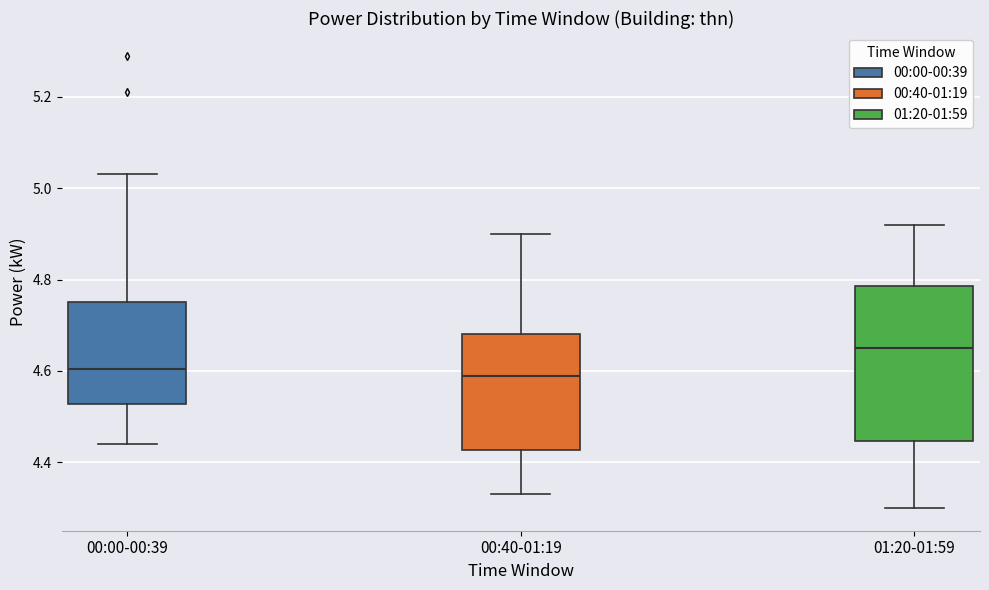

Reading left to right, read every box against the y-axis: the position of its median line, the range the box covers, and the ends of its whiskers. The values are not printed on the chart, so give them approximately, as read against the axis.

00:00-00:39: median 4.60, box 4.52 to 4.76, whiskers 4.44 to 5.04
00:40-01:19: median 4.60, box 4.42 to 4.68, whiskers 4.34 to 4.90
01:20-01:59: median 4.66, box 4.44 to 4.78, whiskers 4.30 to 4.92